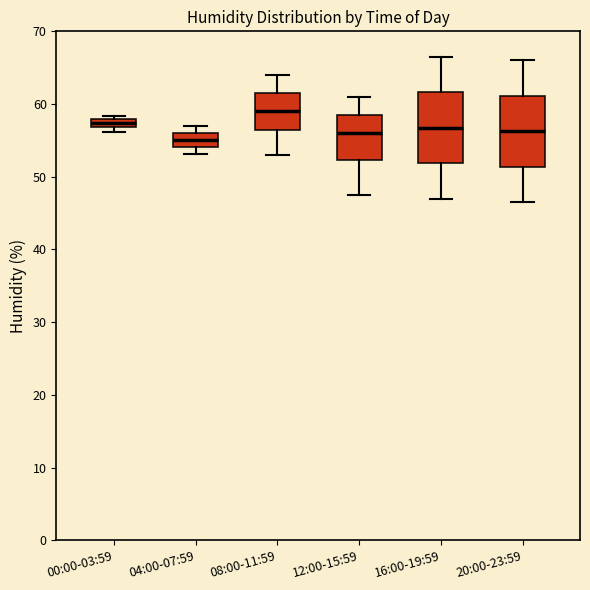

Where is the lower edge of the box for 20:00-23:59 on the y-axis? The values are not printed on the chart, so give them approximately, as read against the axis.

51